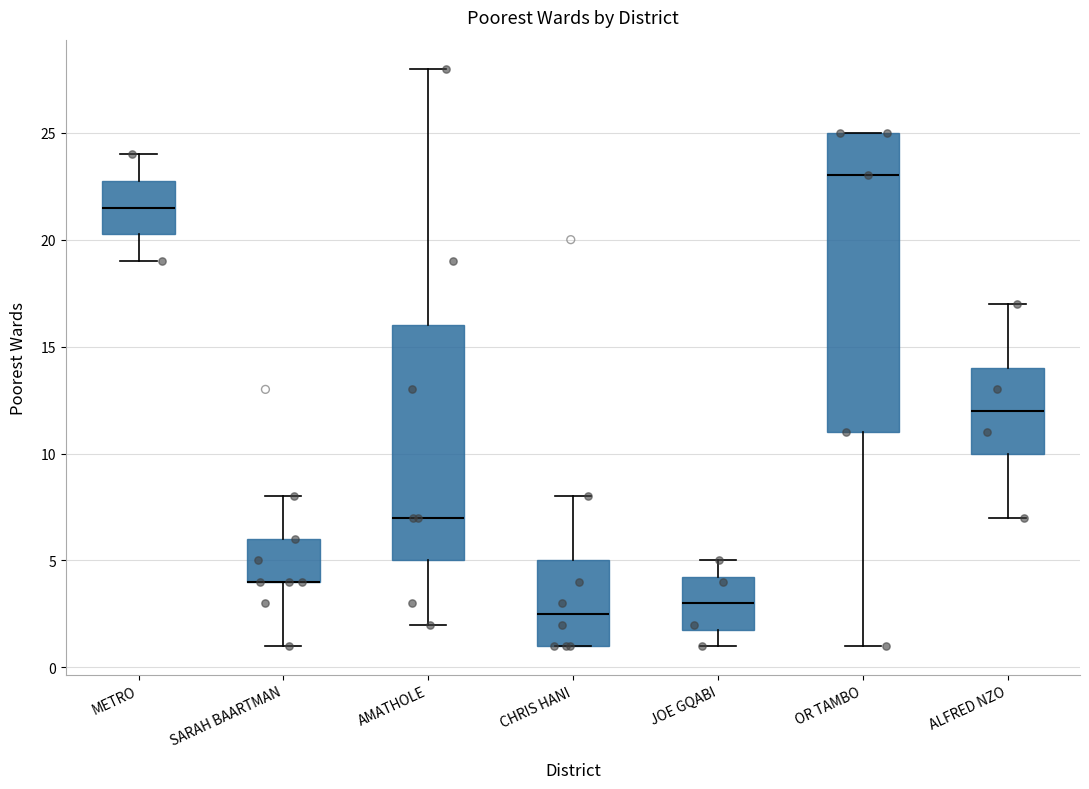

Where does the lower whisker of the box for JOE GQABI end on the y-axis? The values are not printed on the chart, so give them approximately, as read against the axis.

1.0